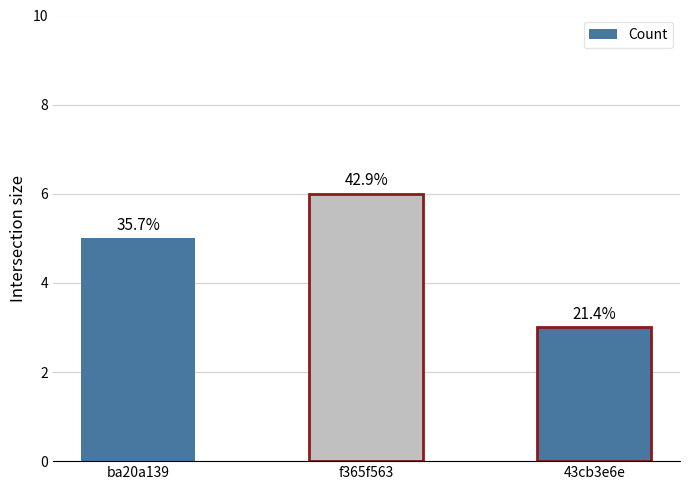

What is the sum of all values?

14